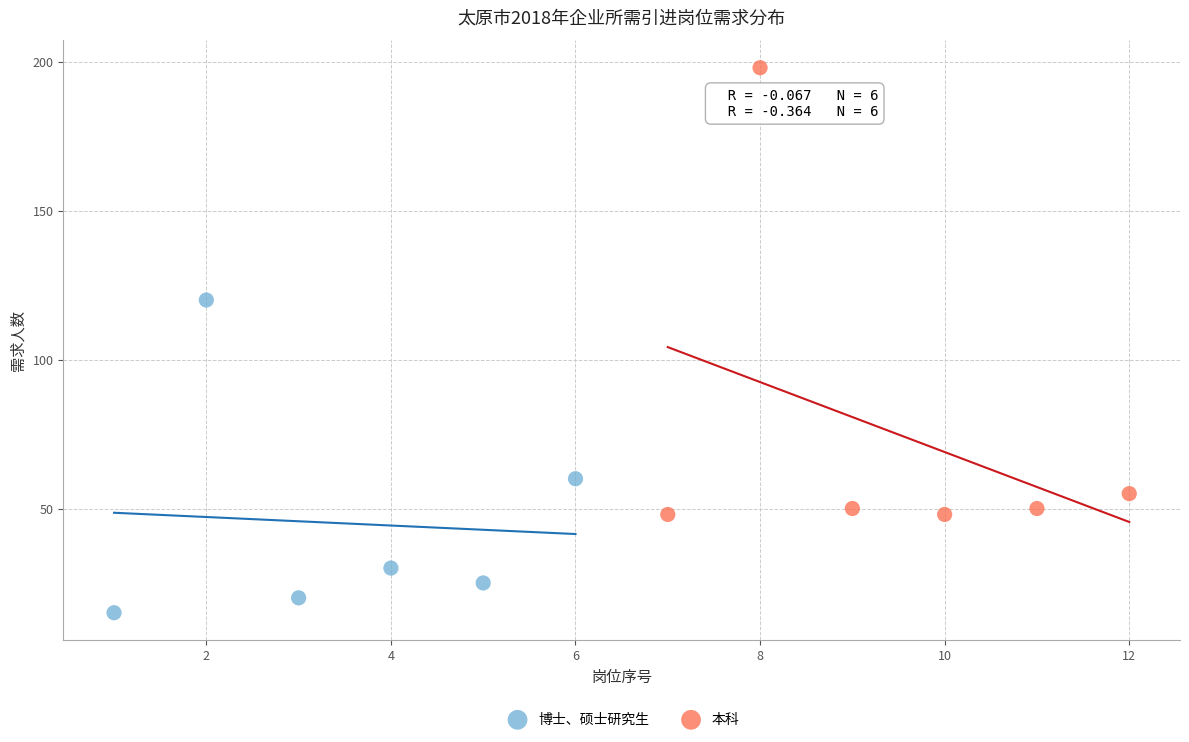

Which series reaches the maximum Y coordinate?

本科